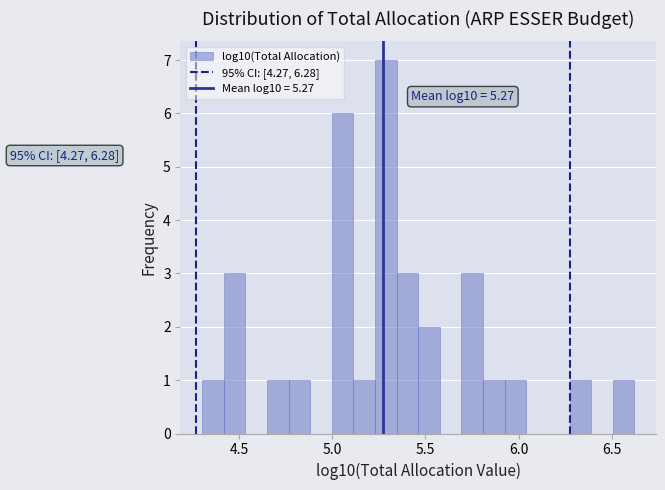

Read against the x-axis, roughly where is the centre of the tallest bar?

5.30